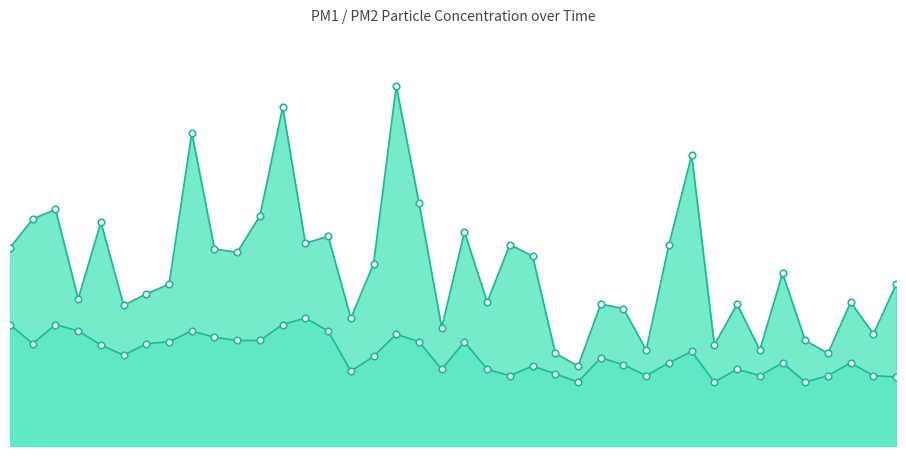

At which category is the sum across all series the highest?

01:02